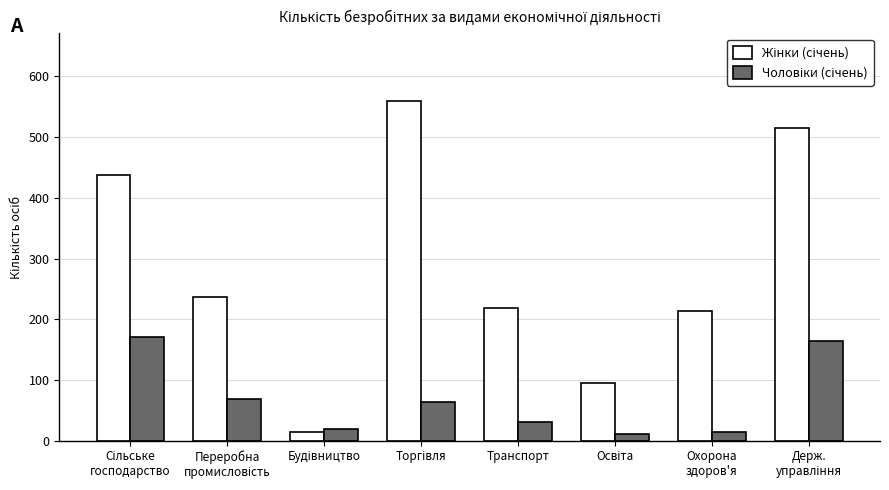

At how many categories does at least one series exceed 264?

3